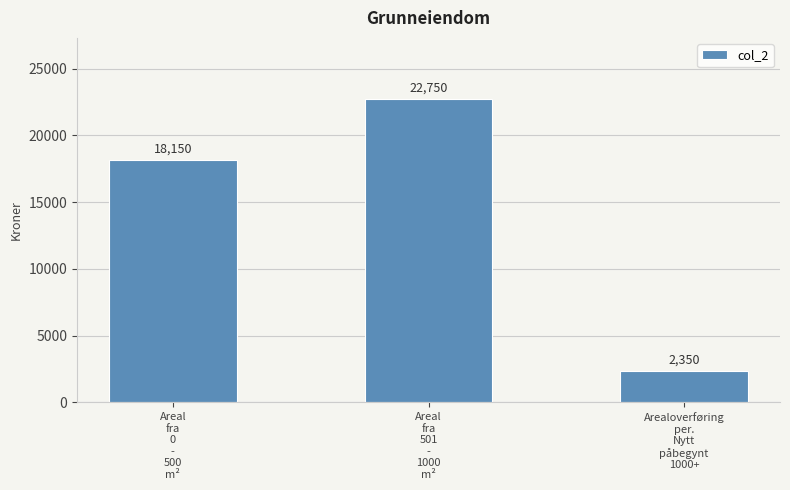

Rank the categories by value from lowest to highest.

Arealoverføring
per.
Nytt
påbegynt
1000+, Areal
fra
0
-
500
m², Areal
fra
501
-
1000
m²